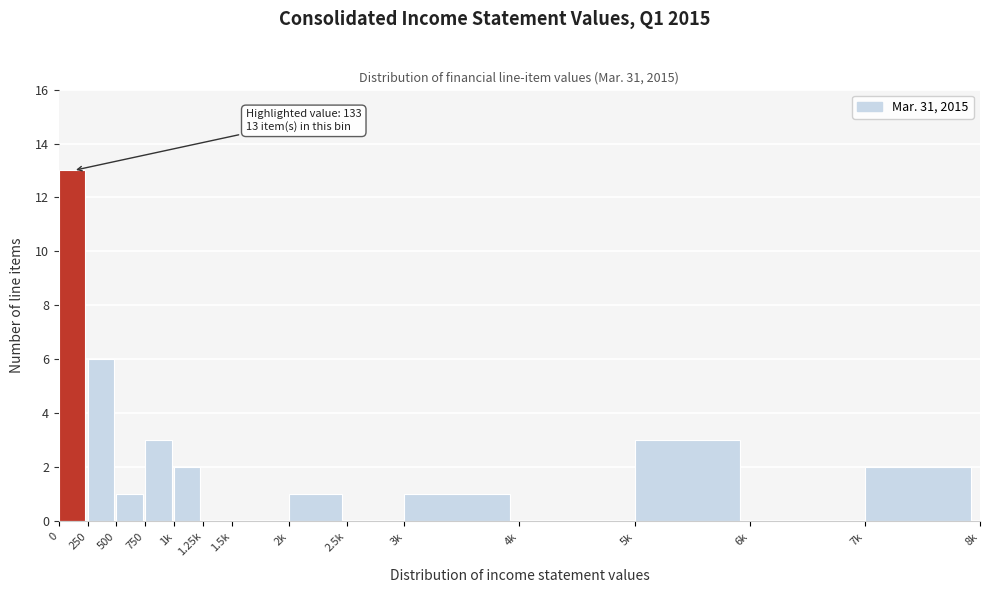

Reading left to right, extract all data points from this chart.

0=13	250=6	500=1	750=3	1k=2	1.25k=0	1.5k=0	2k=1	2.5k=0	3k=1	4k=0	5k=3	6k=0	7k=2